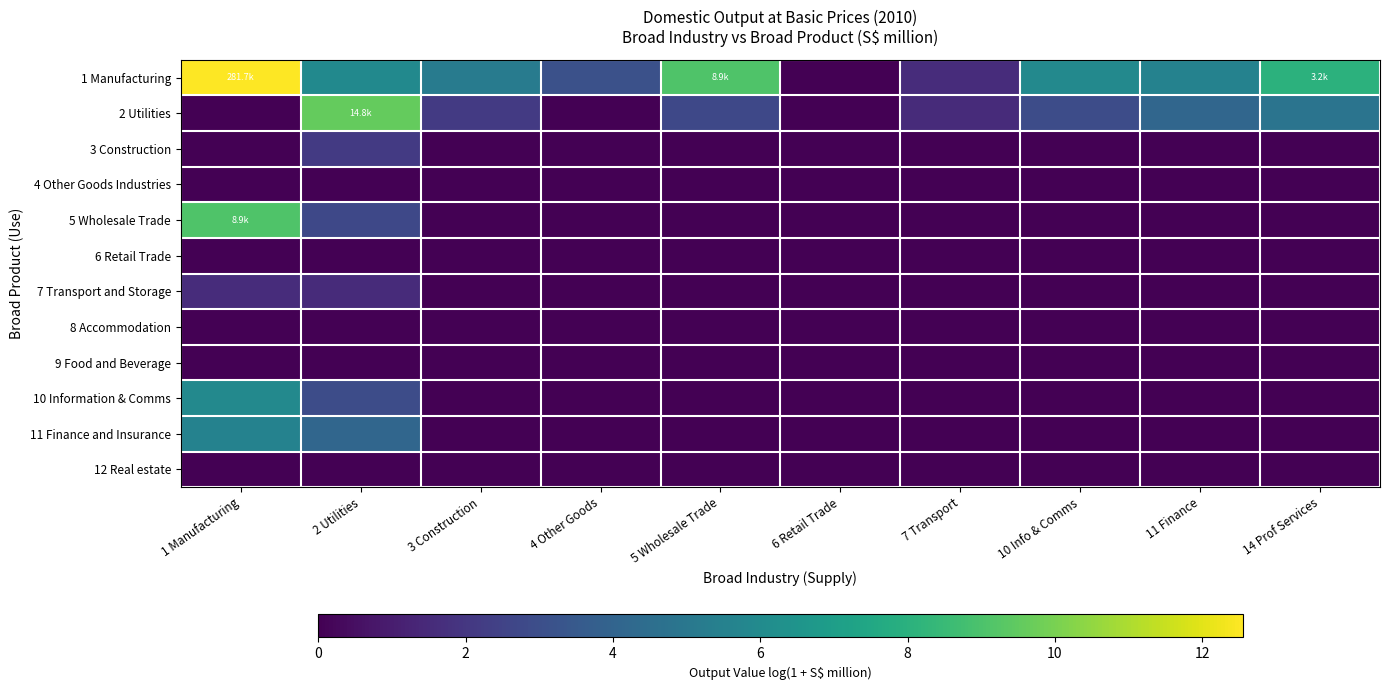

How many series are shown in this chart?

12